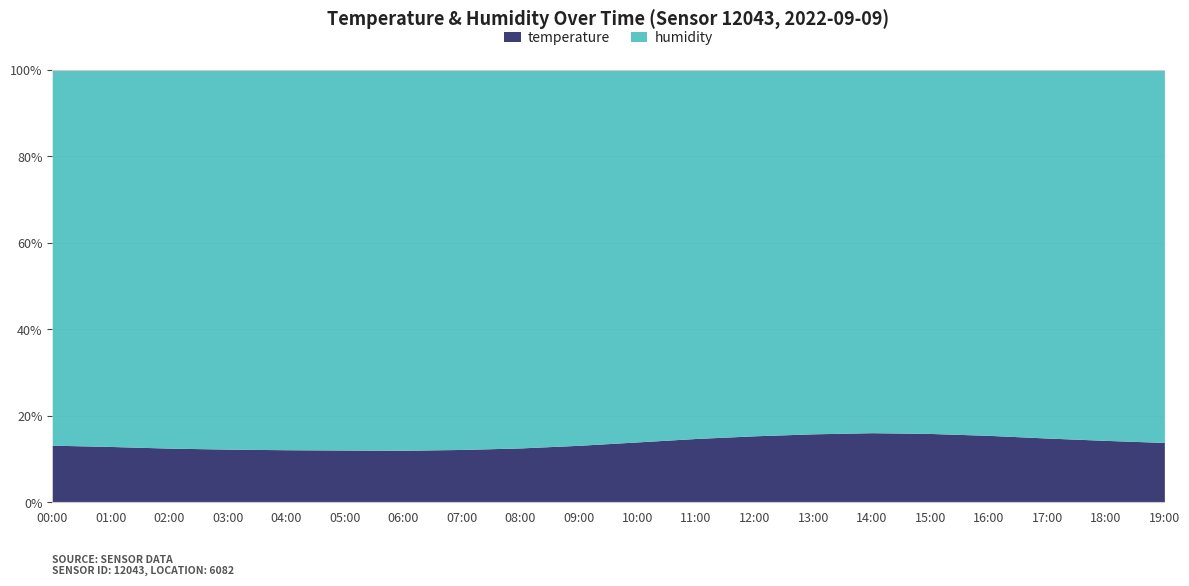

What is the label of the 2nd point from the right?

18:00